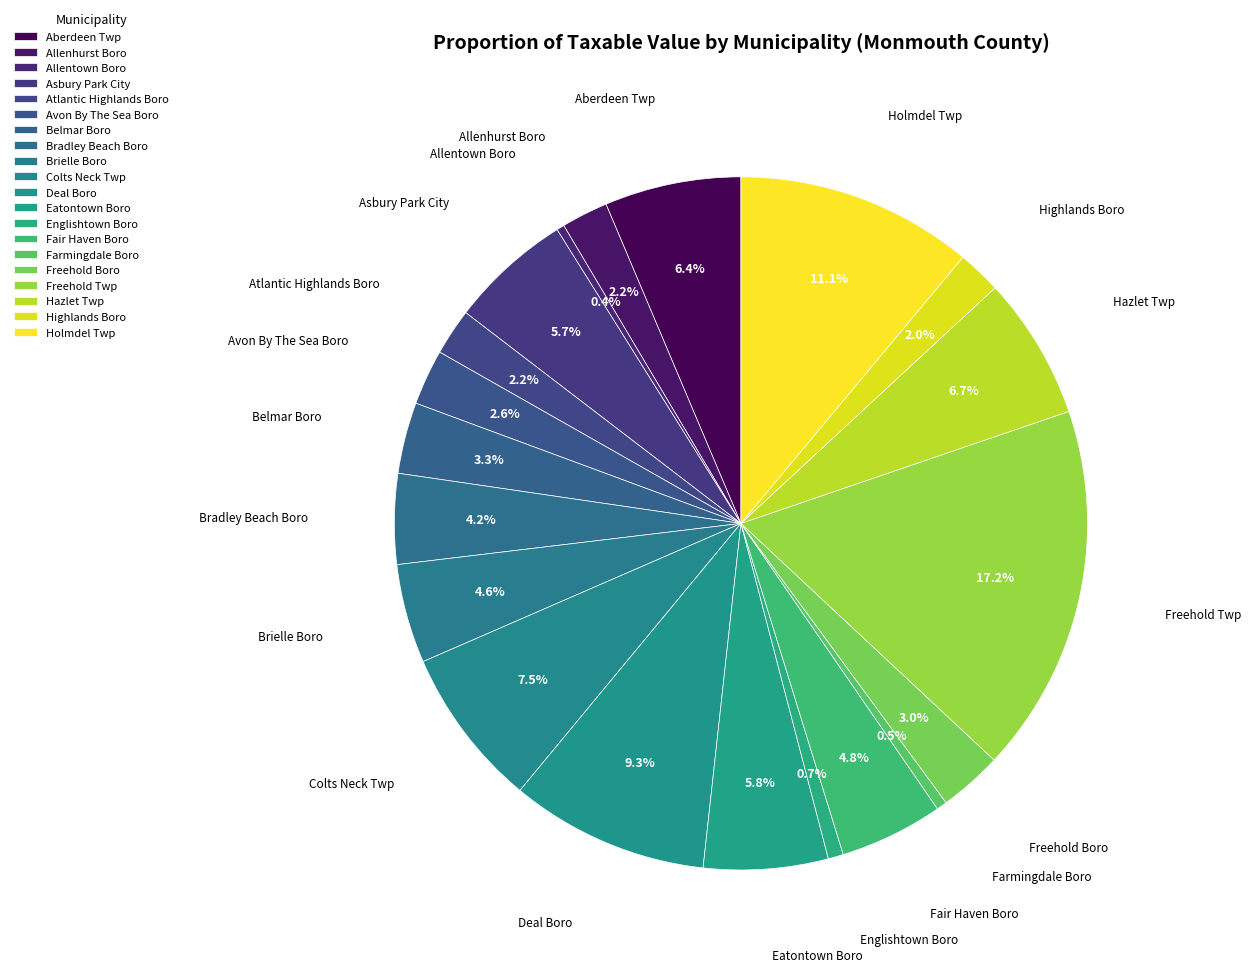

What percentage do Eatontown Boro and Brielle Boro together represent?

10.4%